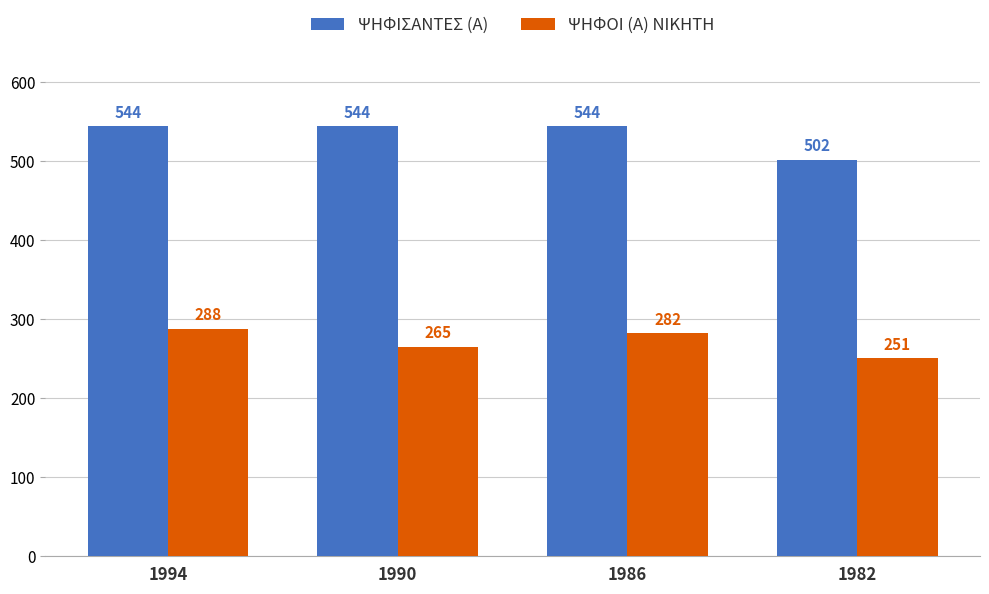

Which label corresponds to the smallest value in the chart?

1982